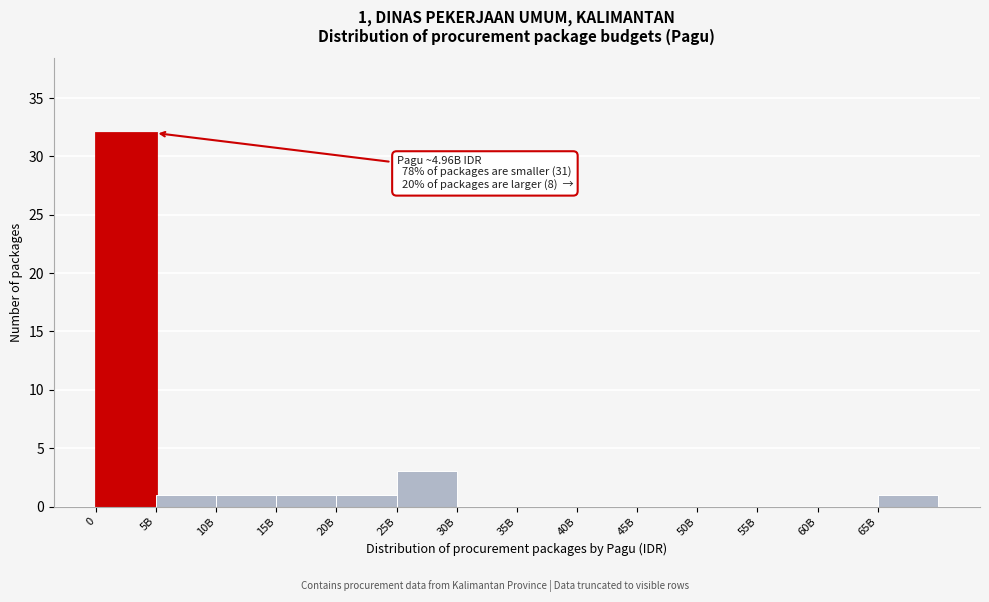

Reading right to left, extract all data points from this chart.

65B=1	60B=0	55B=0	50B=0	45B=0	40B=0	35B=0	30B=0	25B=3	20B=1	15B=1	10B=1	5B=1	0=32